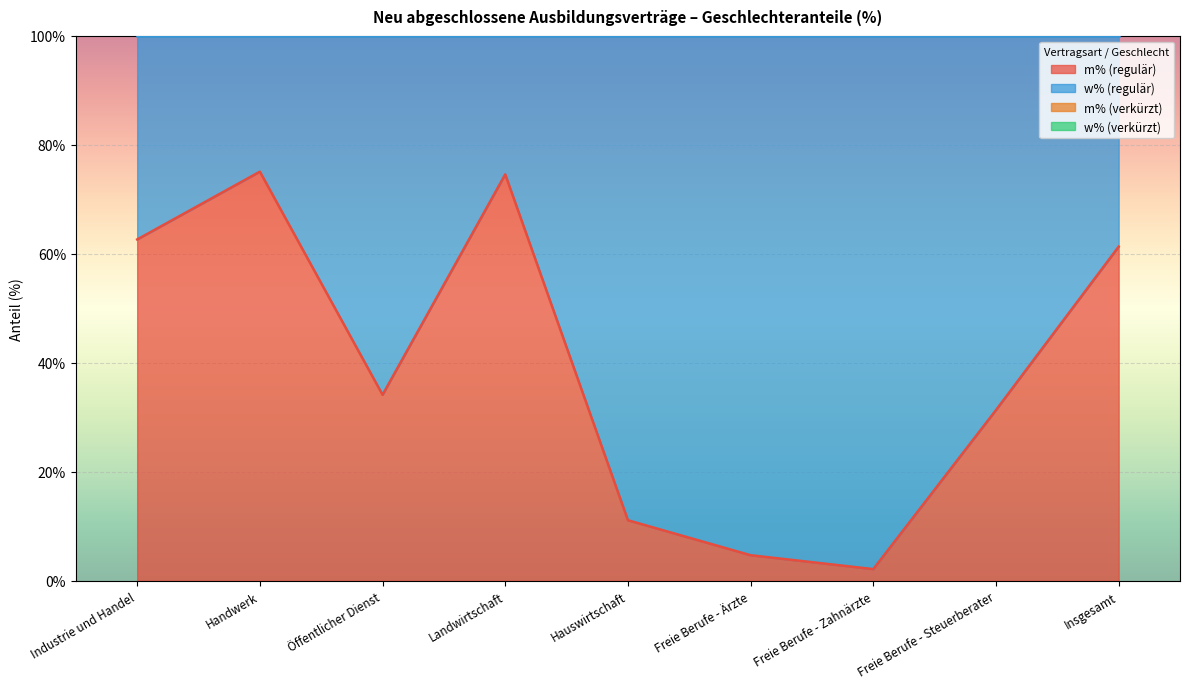

Is it true that m% (regulär) equals 28.9 at Industrie und Handel?

False